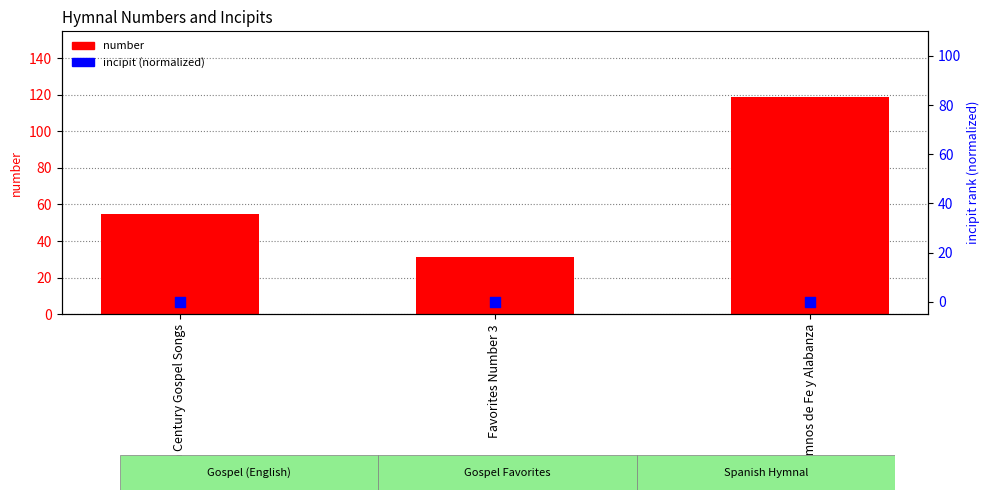

Is the value of number at 20th Century Gospel Songs greater than the value of incipit (normalized) at 20th Century Gospel Songs?

Yes